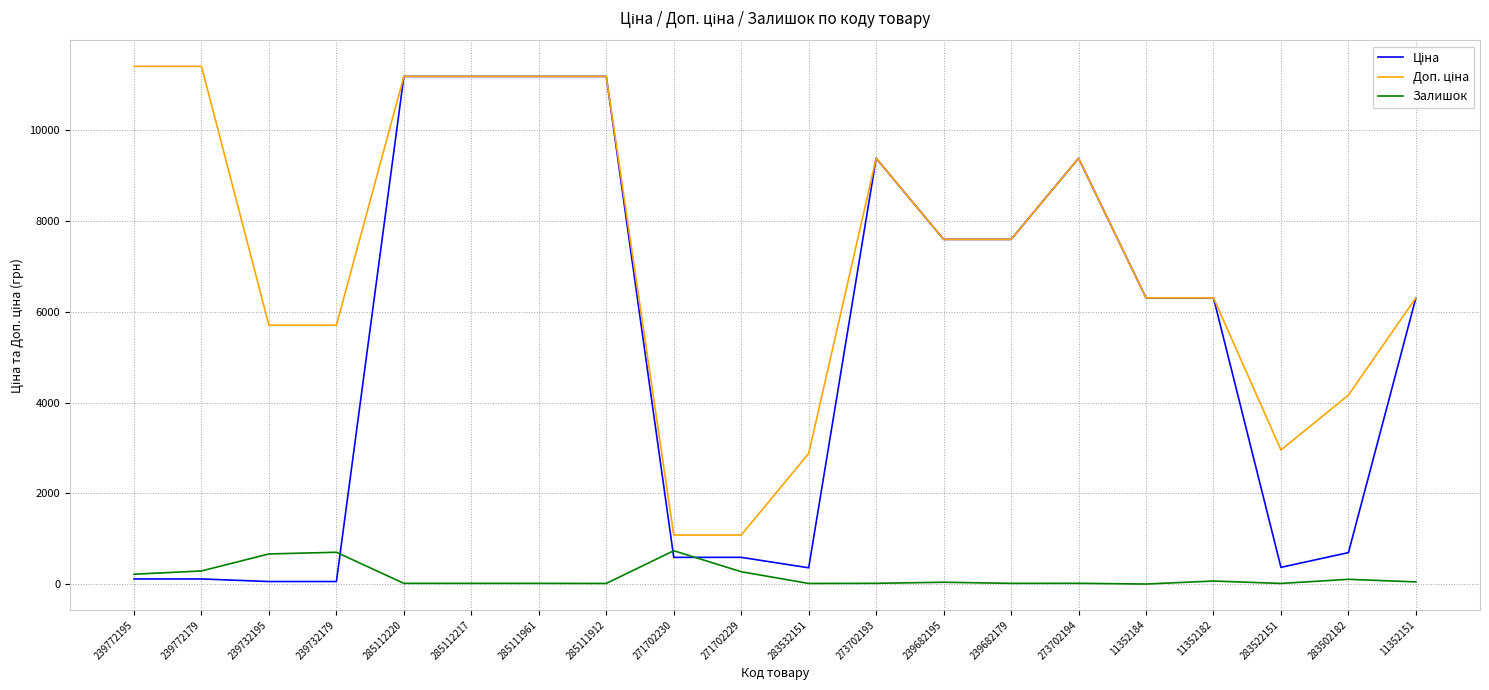

What is the total value across all series at 271702230?

2407.6